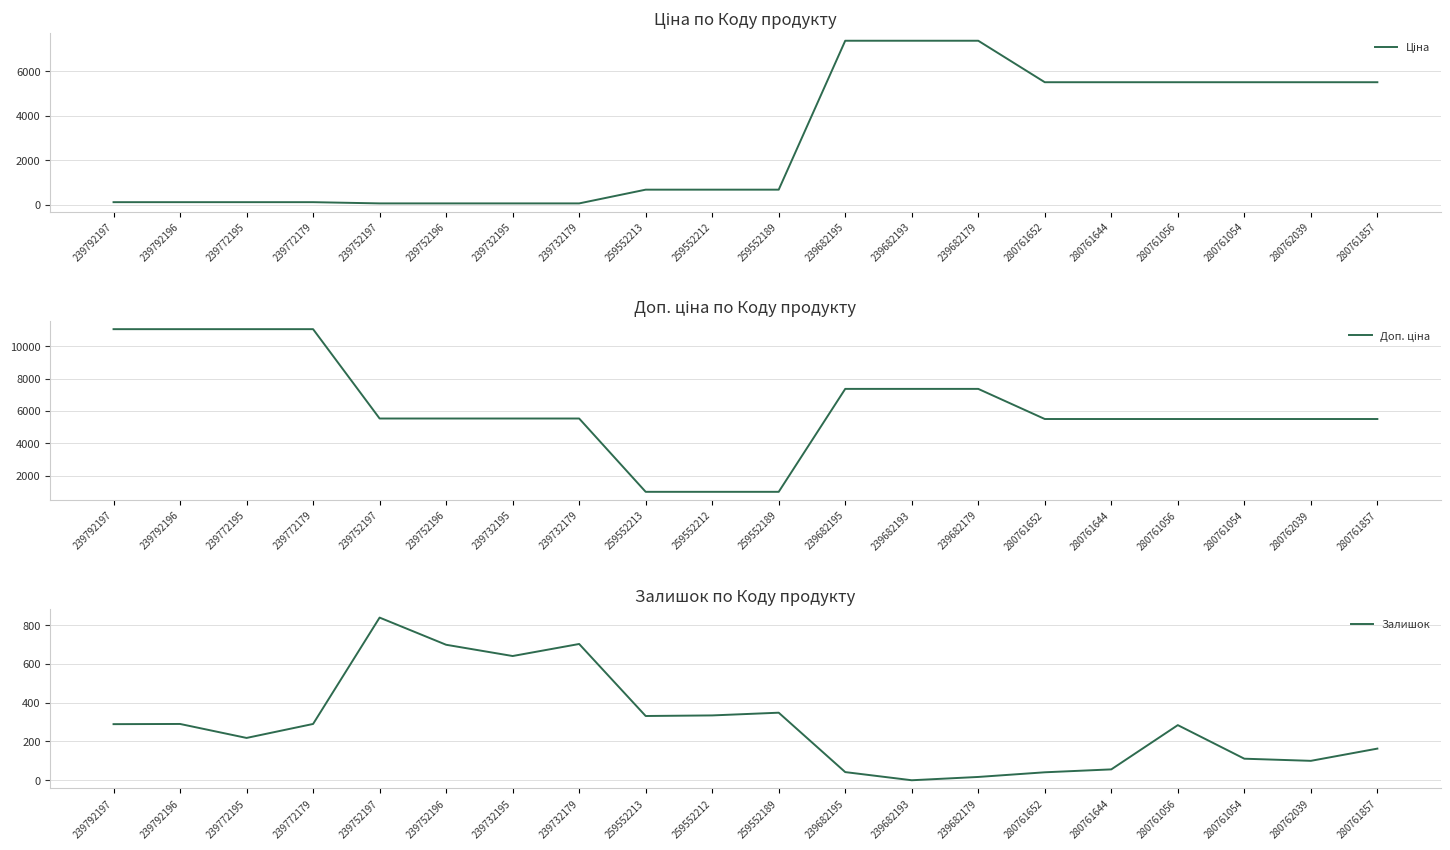

What is the difference between the highest and lowest values at 239682193?

7360.2